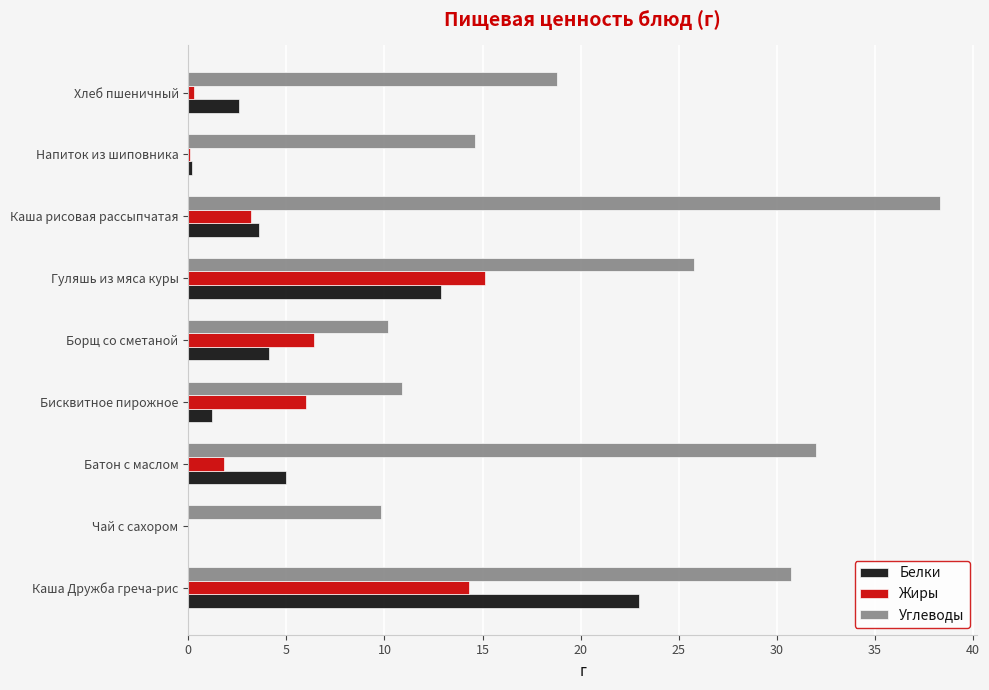

True or false: Белки has a value of 2.6 at Хлеб пшеничный.

True